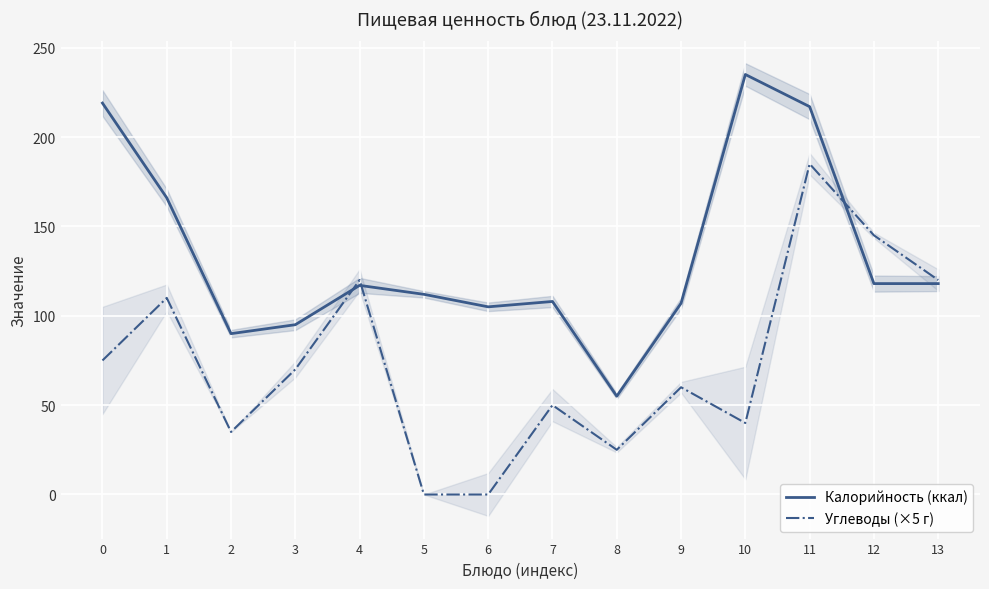

Which series has the largest total across all categories?

Калорийность (ккал)